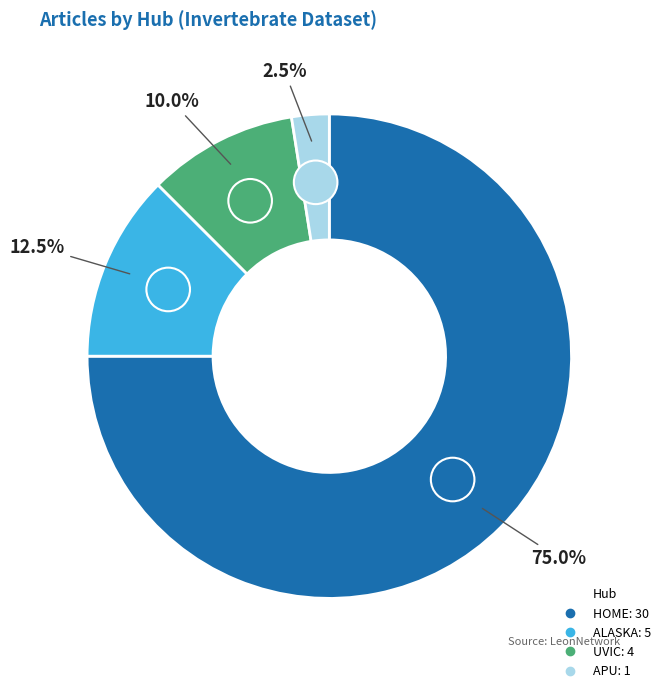

Combined, do UVIC and APU account for over 50%?

No